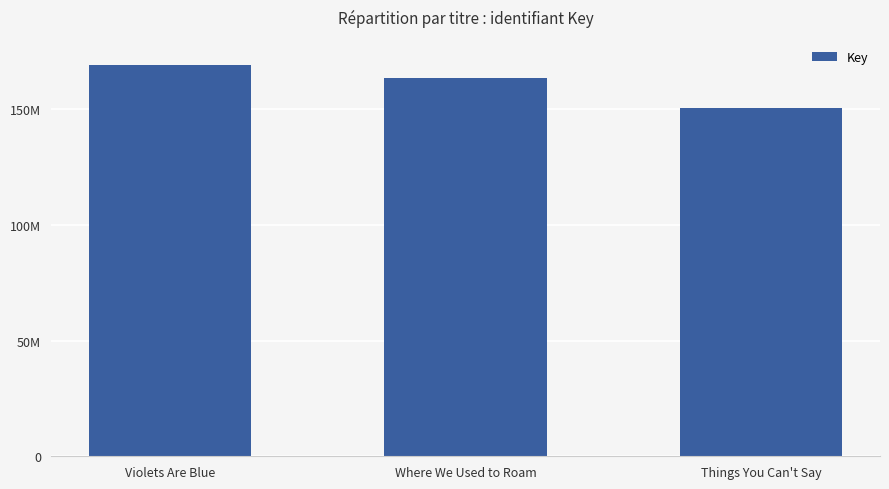

What position from the right is Where We Used to Roam?

2